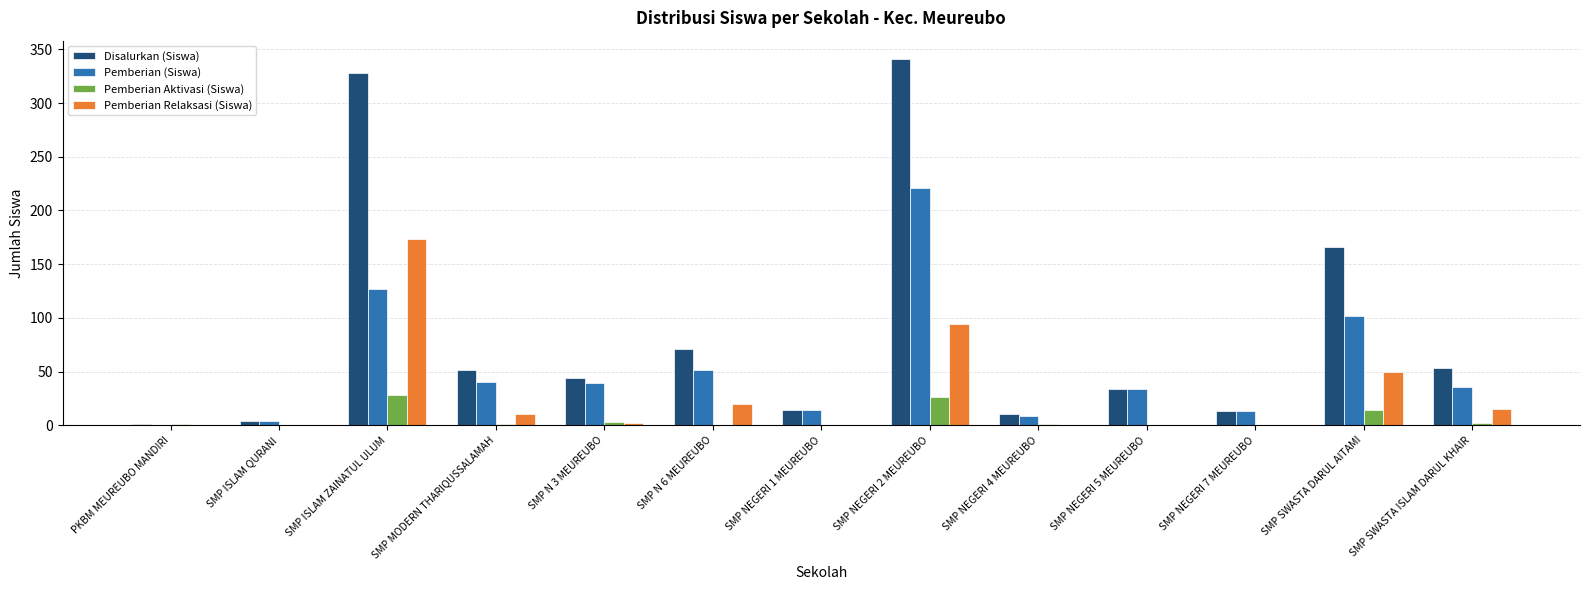

How many groups of bars are there?

13